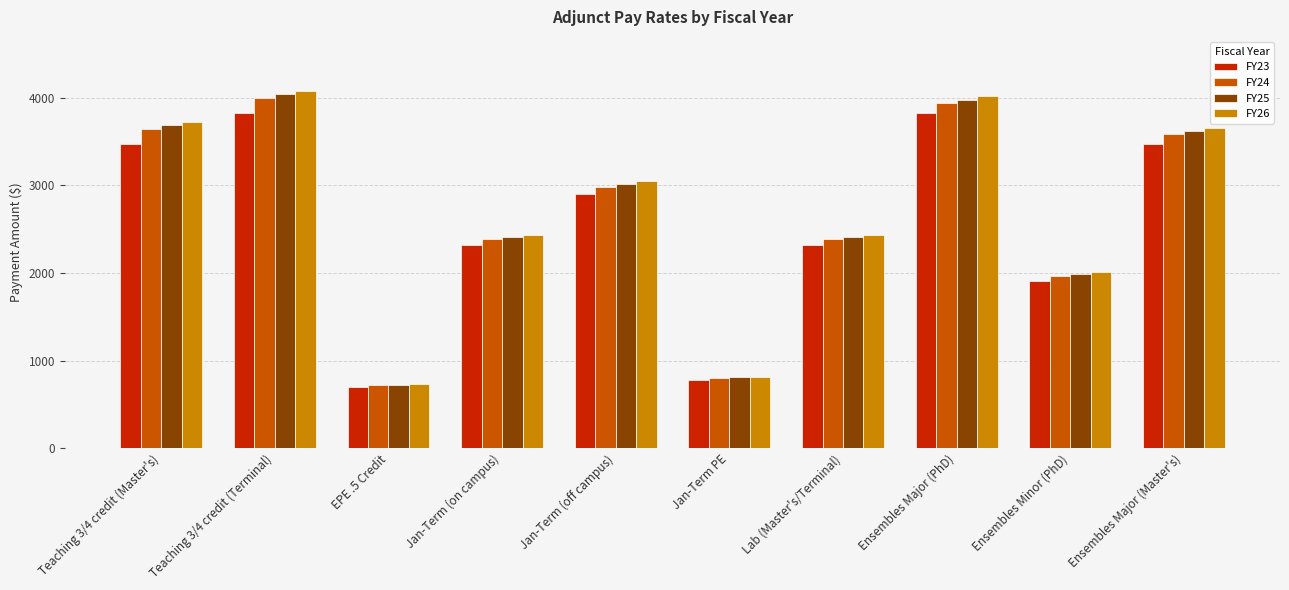

What is the total value across all series at Ensembles Major (Master's)?

14332.9